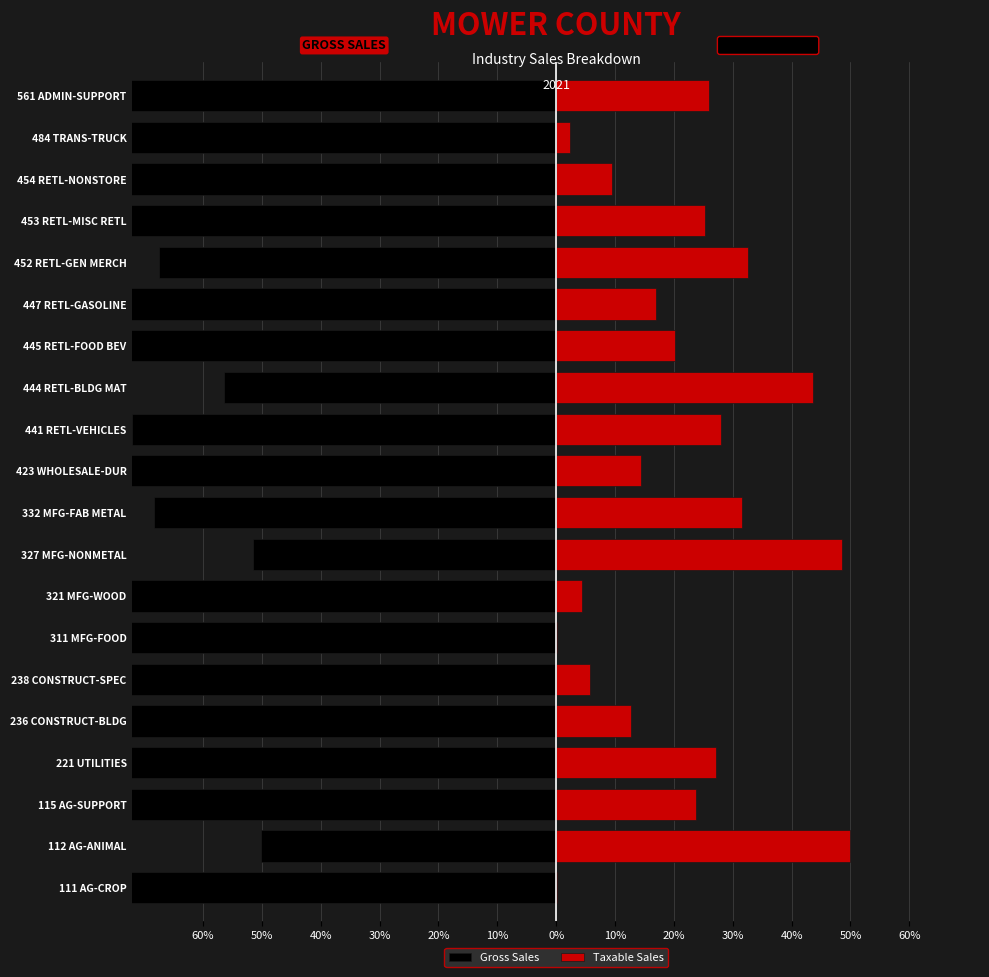

What is the value of the Taxable Sales bar at the 20th from the left?

25.9